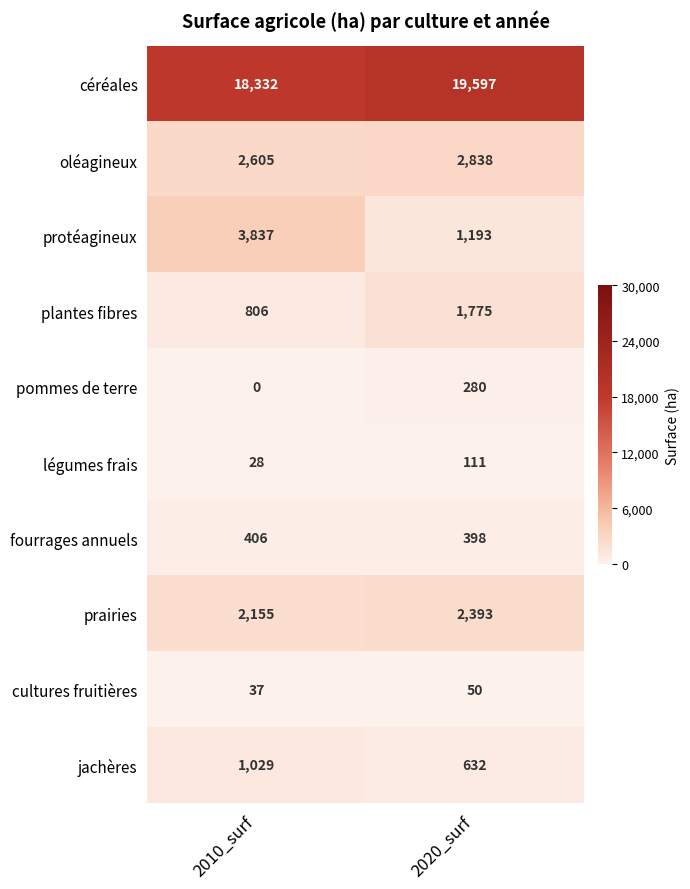

Which series changed the most between 2010_surf and 2020_surf?

protéagineux